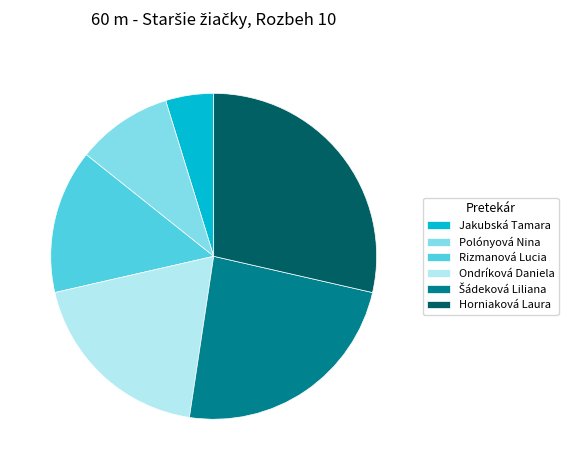

Does Rizmanová Lucia account for over 50% of the chart?

No